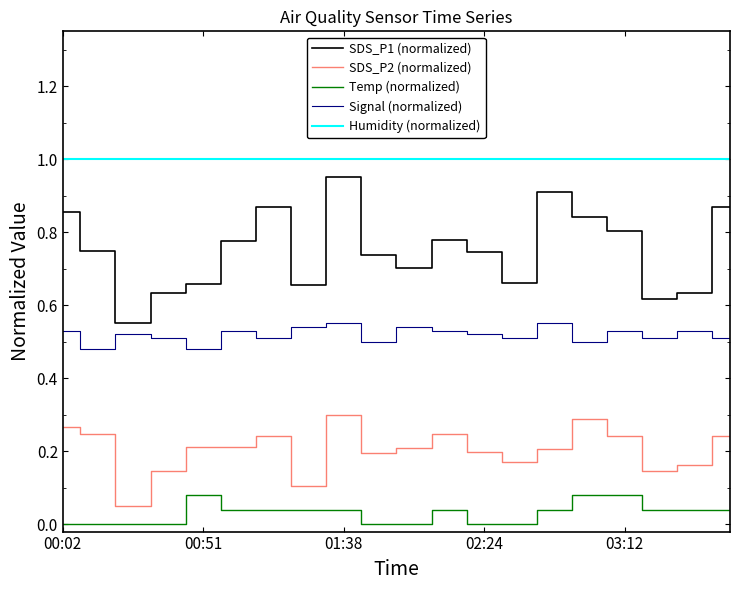

How many SDS_P1 (normalized) values are between 0 and 1?

20